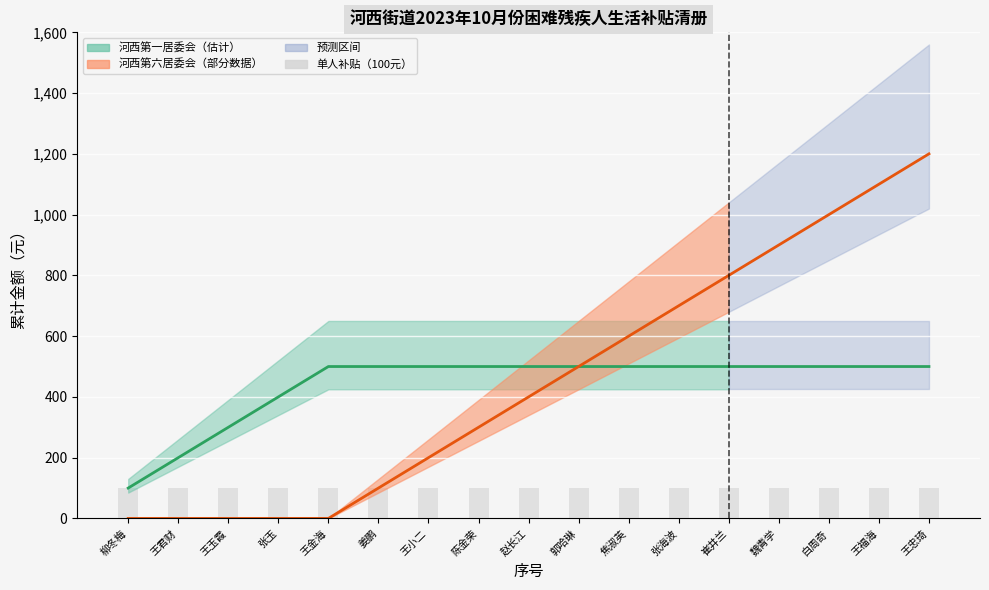

At how many categories does at least one series exceed 463?

13